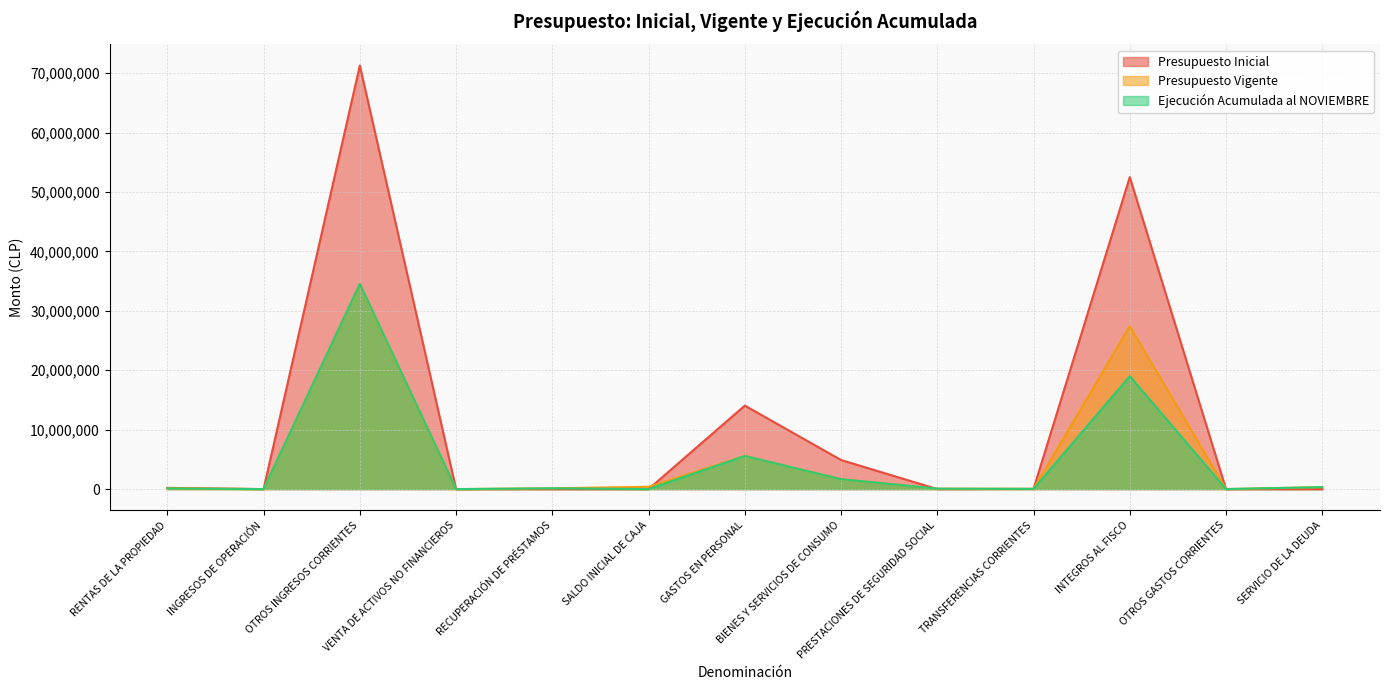

Does the chart have visible grid lines?

Yes